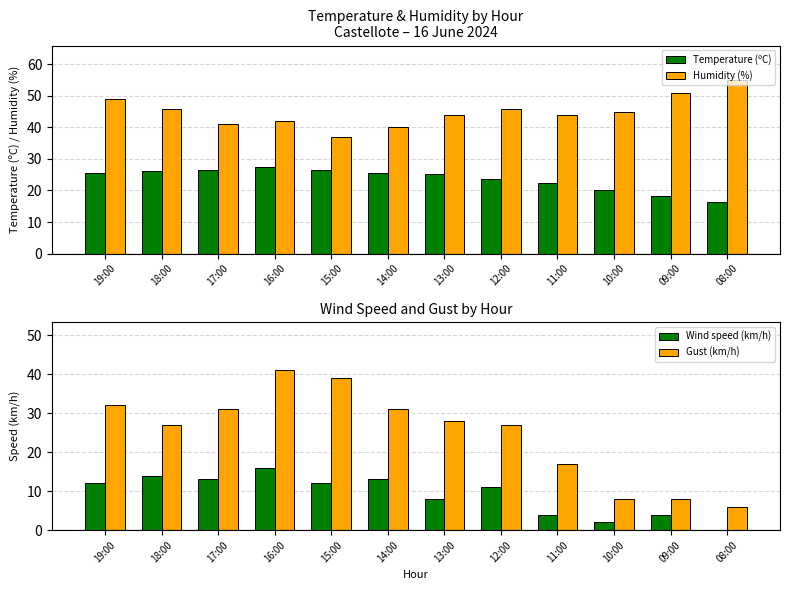

Reading left to right, transcribe all the data shown in this chart.

Temperature (ºC): 25.6	26.2	26.5	27.5	26.6	25.7	25.2	23.8	22.5	20.3	18.4	16.3
Humidity (%): 49.0	46.0	41.0	42.0	37.0	40.0	44.0	46.0	44.0	45.0	51.0	55.0
Wind speed (km/h): 12.0	14.0	13.0	16.0	12.0	13.0	8.0	11.0	4.0	2.0	4.0	0.0
Gust (km/h): 32.0	27.0	31.0	41.0	39.0	31.0	28.0	27.0	17.0	8.0	8.0	6.0